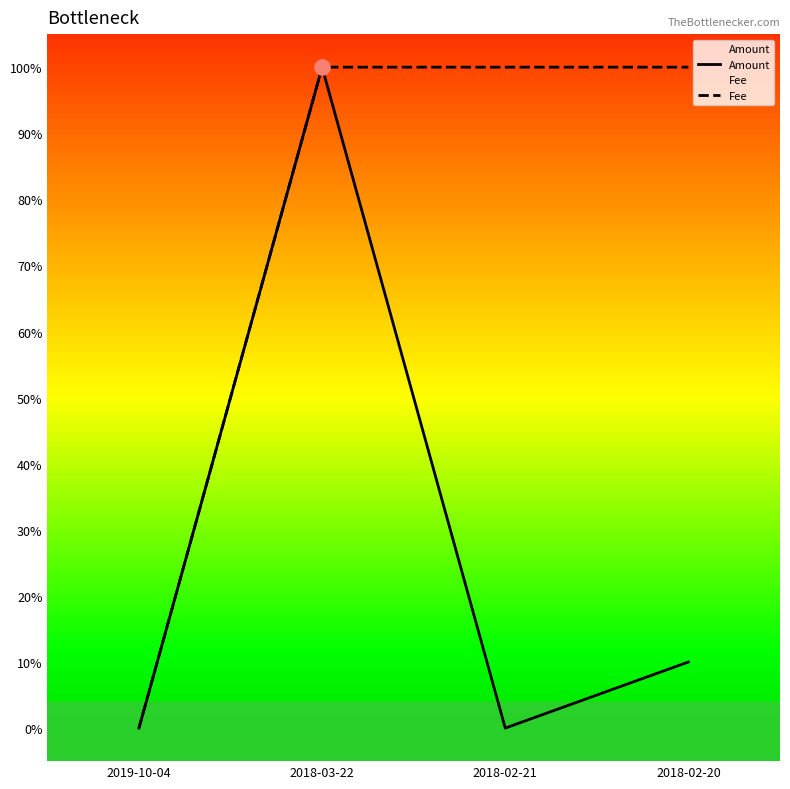

Which series contains the highest Y value?

Amount